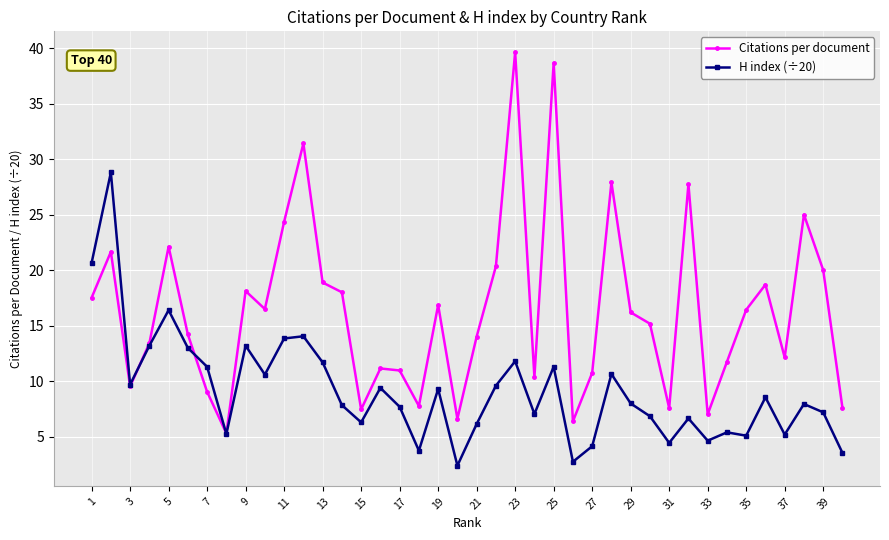

What is the maximum value for H index (÷20)?

28.8